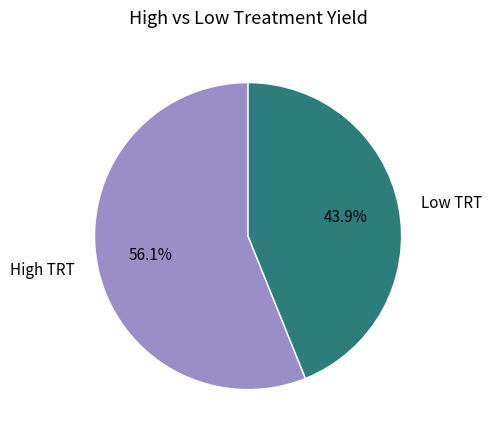

Which category accounts for the majority?

High TRT